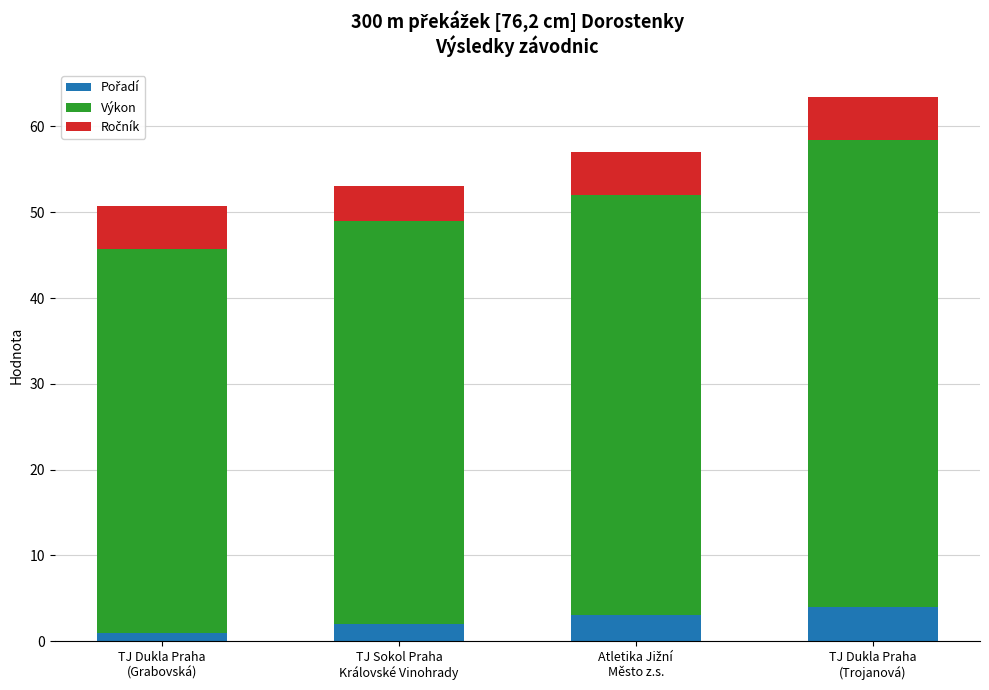

What is the label of the 2nd bar from the left?

TJ Sokol Praha
Královské Vinohrady